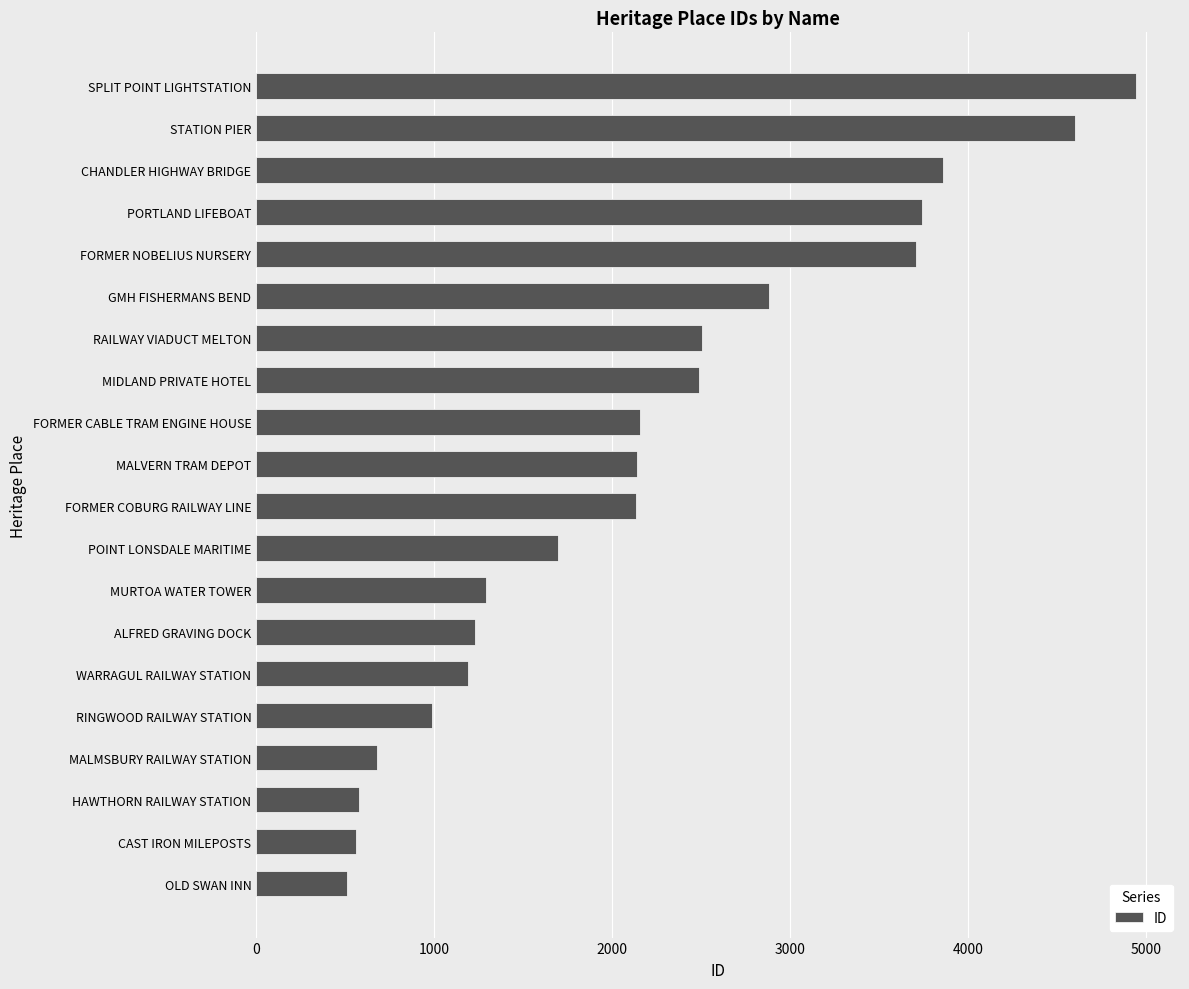

What is the difference between the maximum and minimum values?

4432